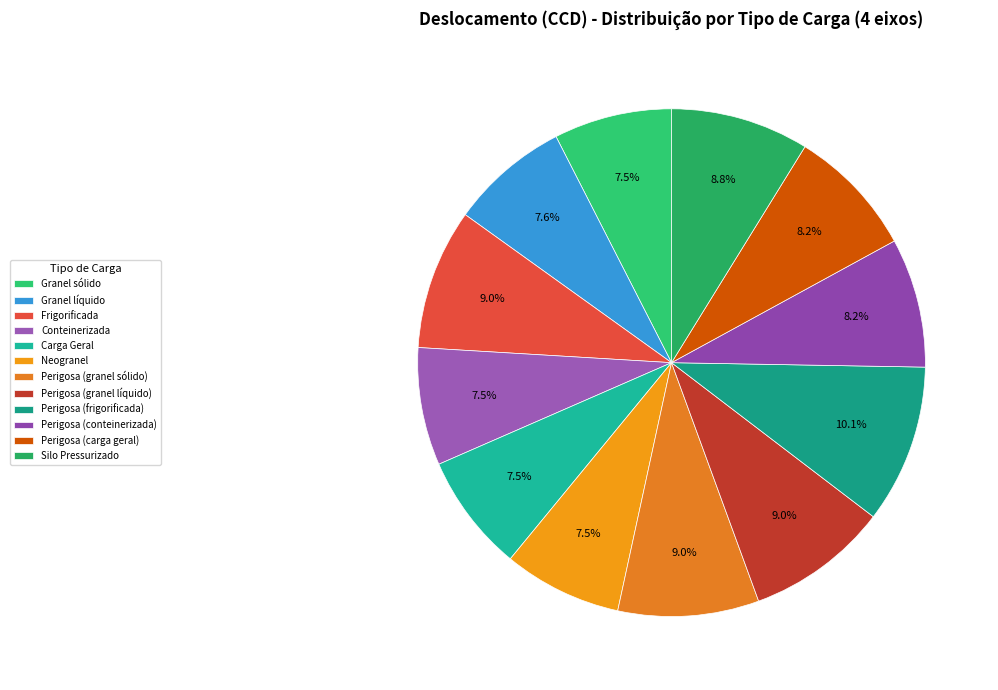

Is Neogranel the majority of the pie?

No